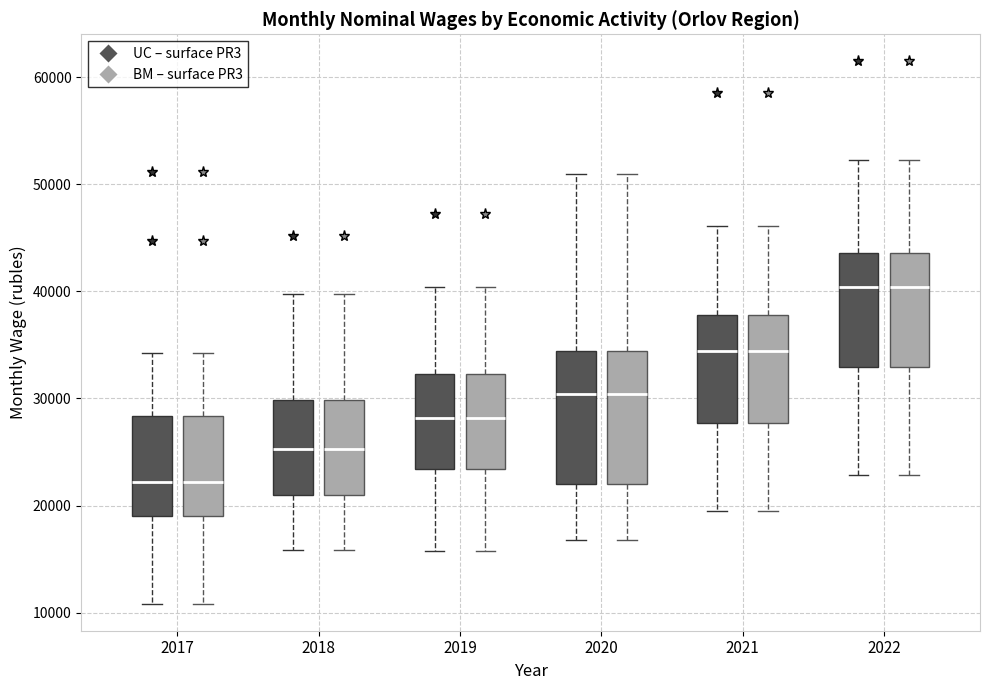

Where does the upper whisker of the box for 2017 (BM – surface PR3) end on the y-axis? The values are not printed on the chart, so give them approximately, as read against the axis.

34000